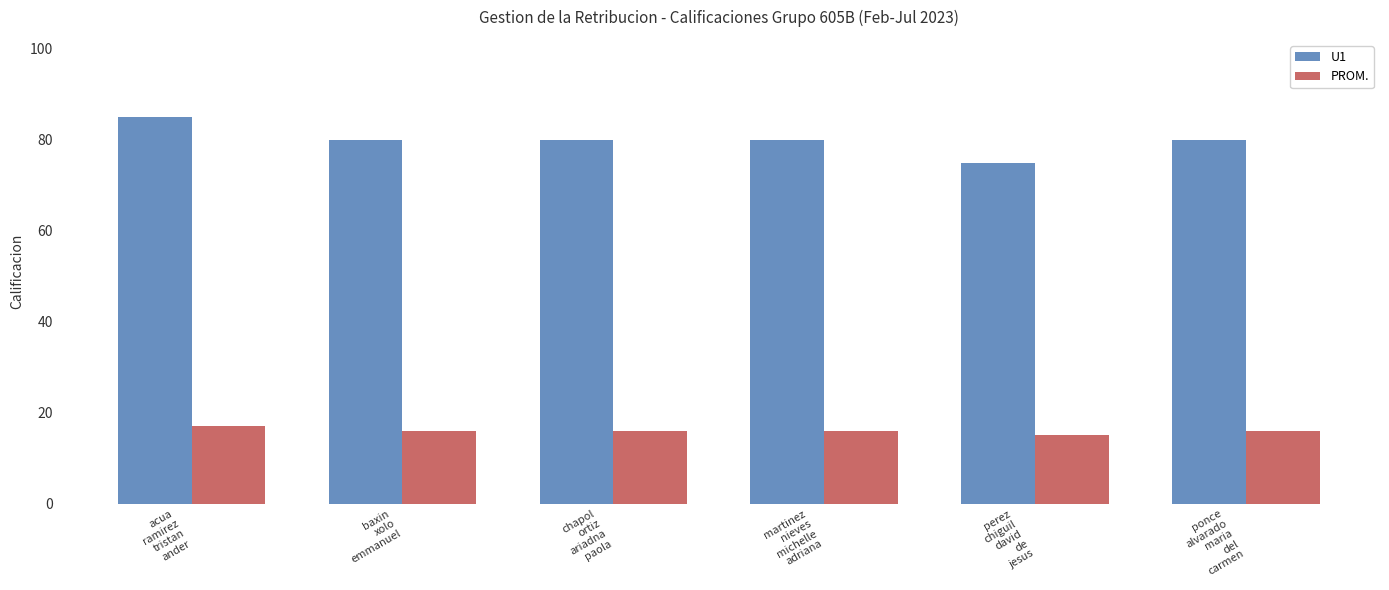

Read the U1 value at baxin
xolo
emmanuel.

80